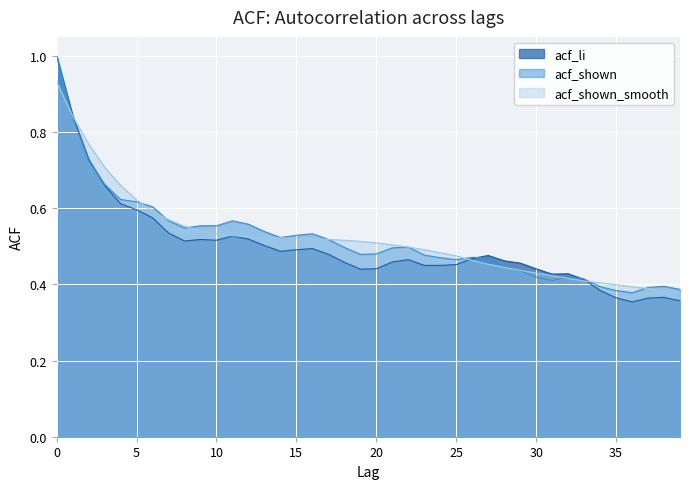

At which category does acf_li reach its first local peak?

9